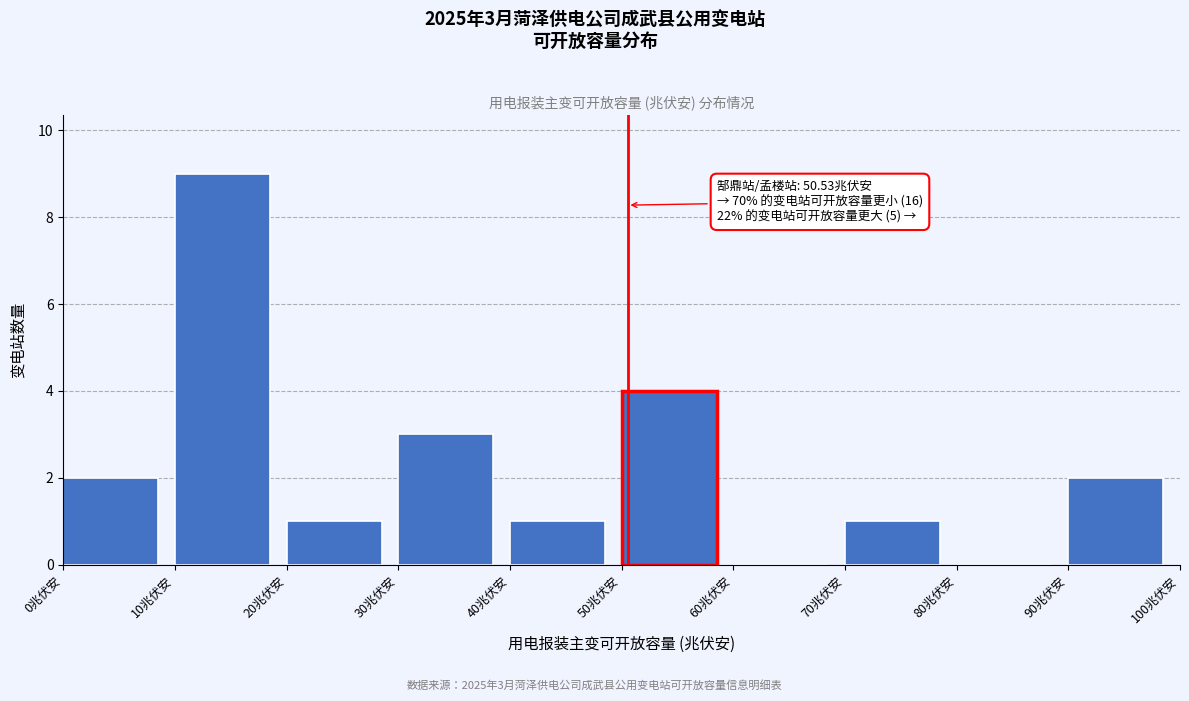

Which range on the x-axis has the tallest bar?

10 to 20